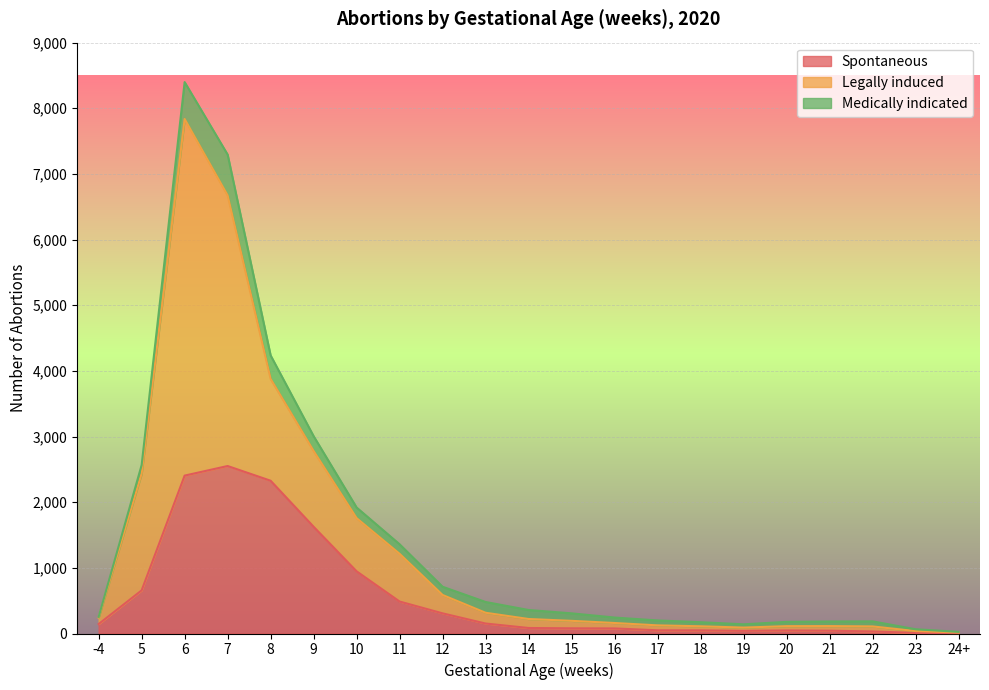

At which category is the sum across all series the highest?

6